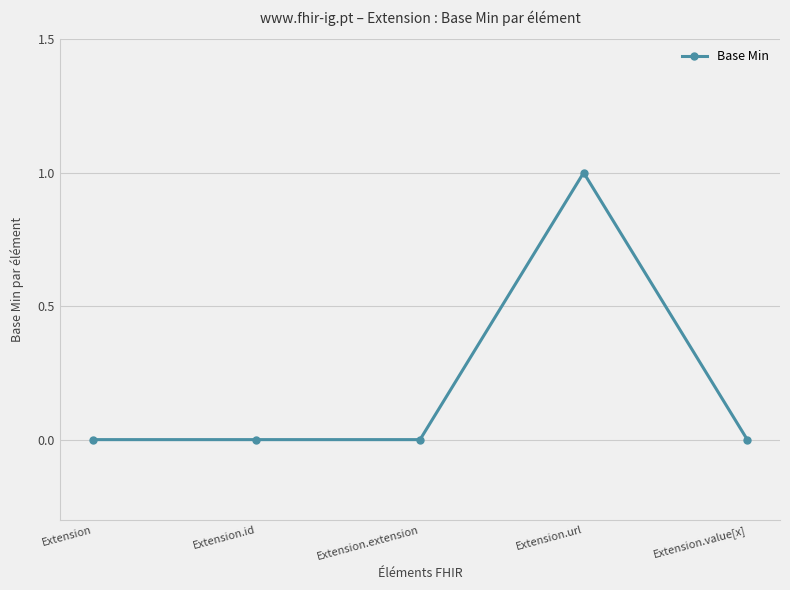

What is the difference between the maximum and minimum values?

1